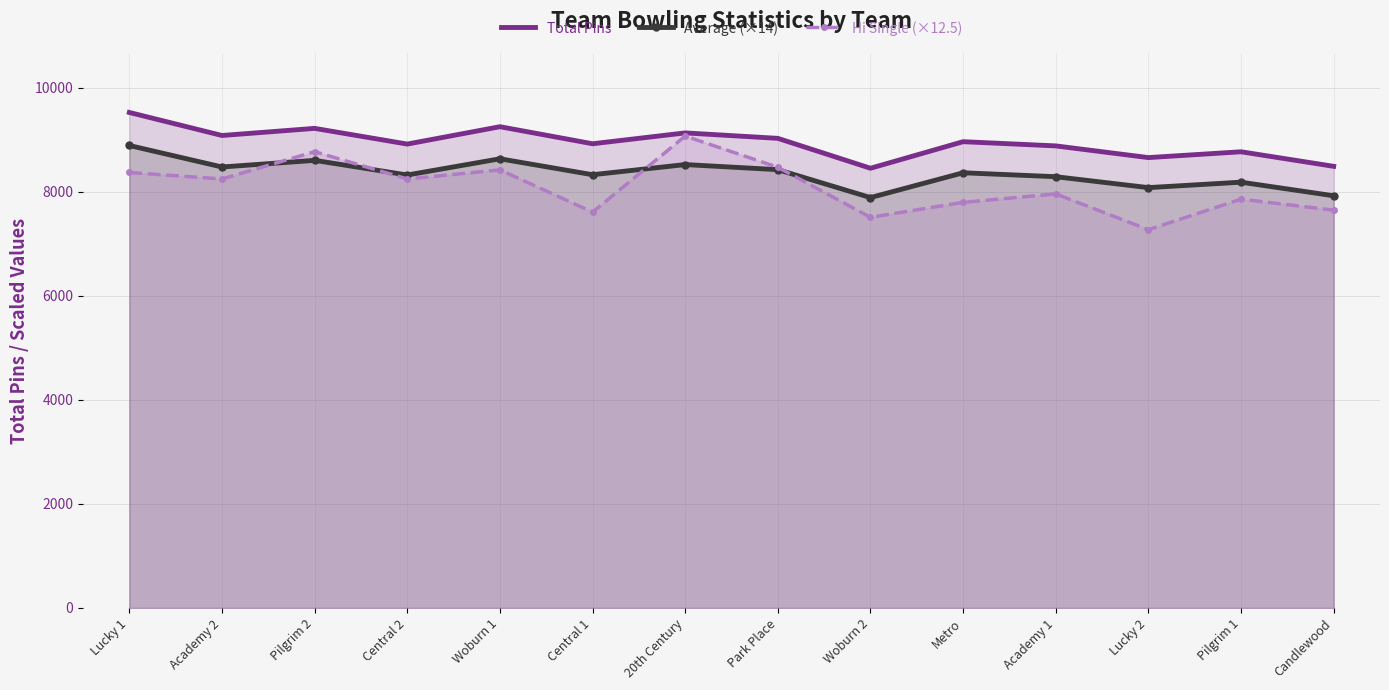

Reading left to right, what are all the values shown in this chart?

Total Pins: 9529.0	9086.0	9223.0	8921.0	9255.0	8927.0	9136.0	9031.0	8456.0	8967.0	8886.0	8661.0	8773.0	8493.0
Average (×14): 8893.8	8480.2	8608.2	8326.2	8638.0	8331.8	8527.0	8429.0	7892.2	8369.2	8293.6	8083.6	8188.2	7926.8
Hi Single (×12.5): 8375.0	8250.0	8775.0	8250.0	8425.0	7612.5	9075.0	8475.0	7512.5	7800.0	7962.5	7275.0	7862.5	7650.0